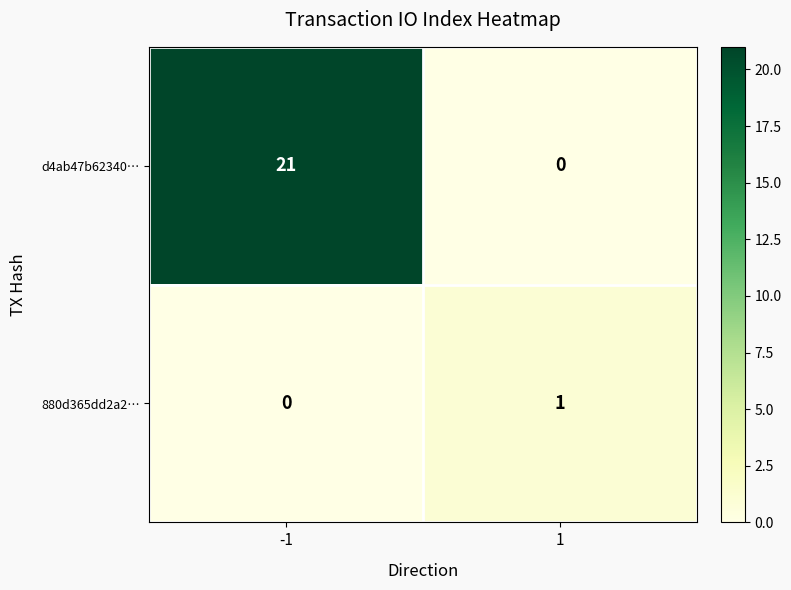

Count the number of categories in the chart.

2